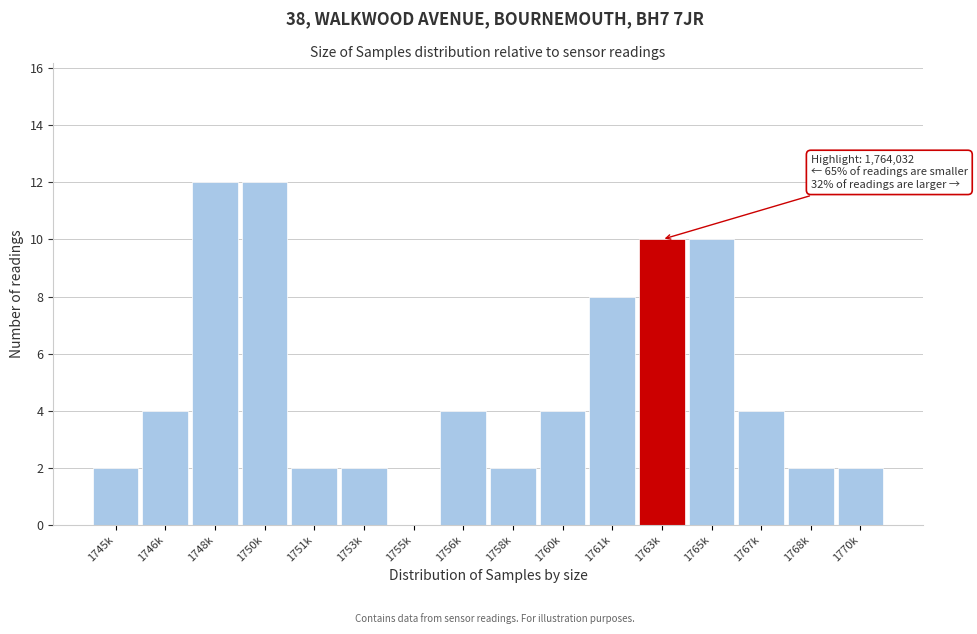

Reading left to right, transcribe all the data shown in this chart.

1745k=2	1746k=4	1748k=12	1750k=12	1751k=2	1753k=2	1755k=0	1756k=4	1758k=2	1760k=4	1761k=8	1763k=10	1765k=10	1767k=4	1768k=2	1770k=2